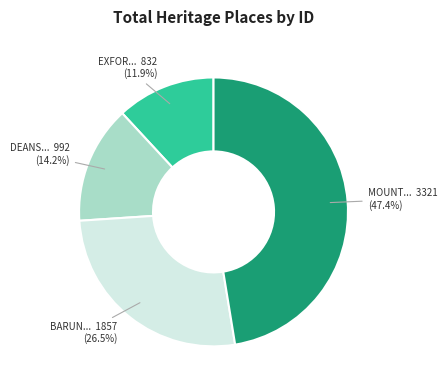

Does any single category account for the majority?

No